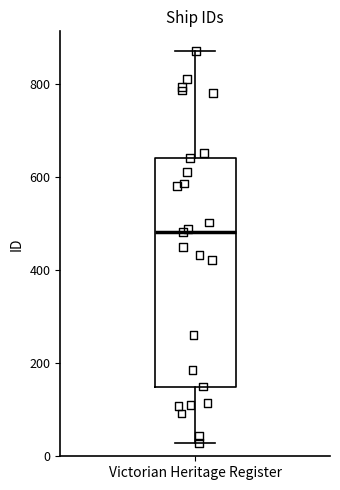

Transcribe this box plot: give where the median line is, the range the box spans, and where the two whiskers end, as read against the y-axis. The values are not printed on the chart, so give them approximately, as read against the axis.

median 480, box 160 to 640, whiskers 20 to 880